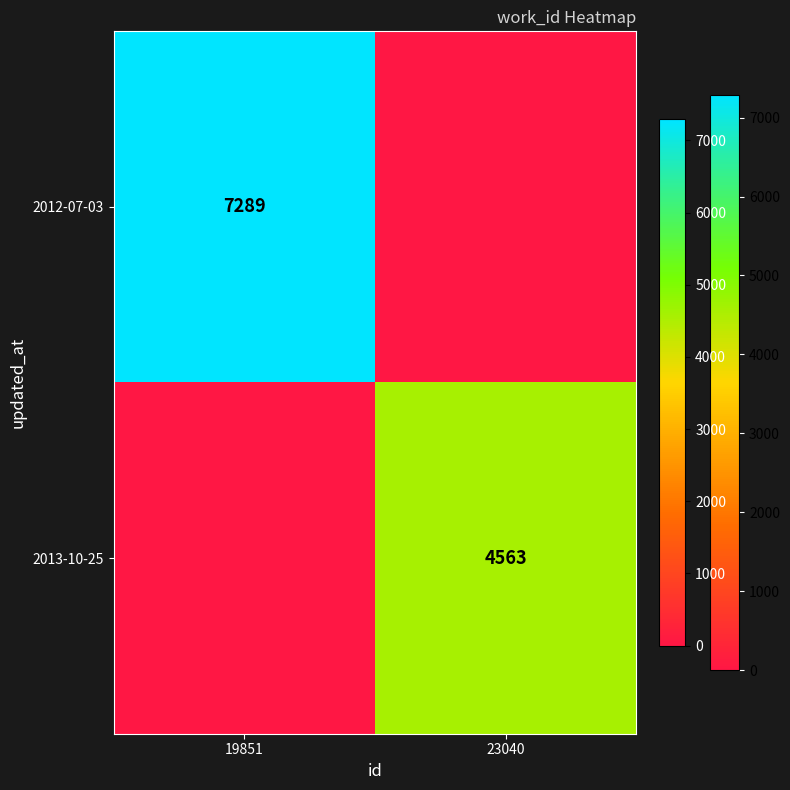

Is the value of 2012-07-03 at 19851 greater than the value of 2013-10-25 at 23040?

Yes